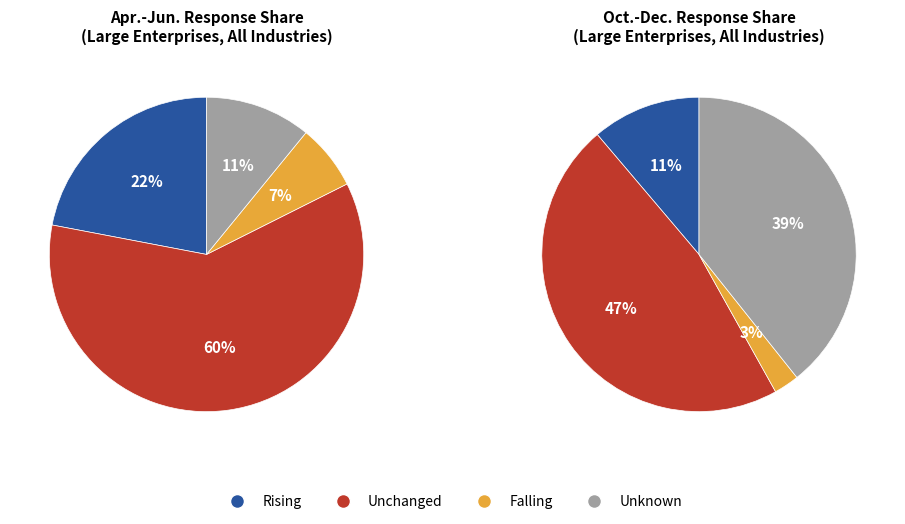

To the nearest percent, what is the difference between the Rising and Unchanged slice percentages?

38%